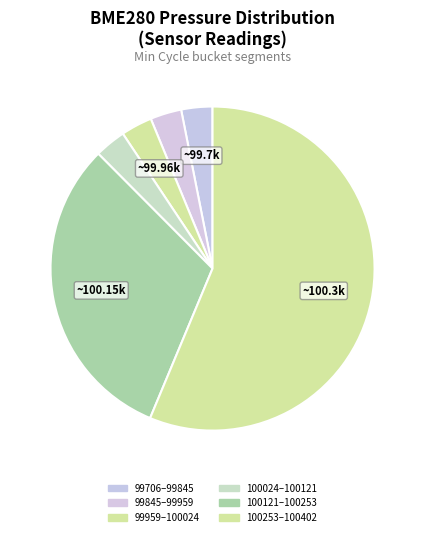

How many slices are in this pie chart?

6